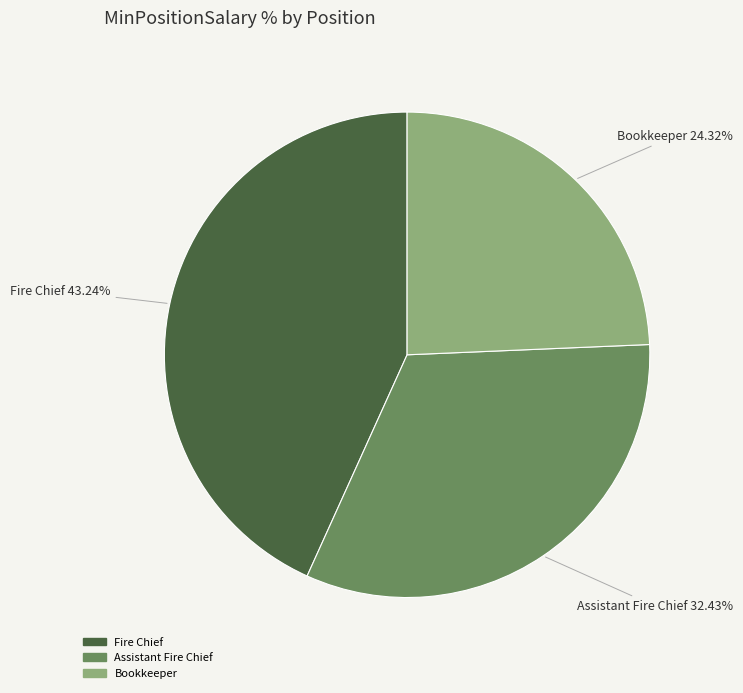

Rank the categories by value from highest to lowest.

Fire Chief, Assistant Fire Chief, Bookkeeper